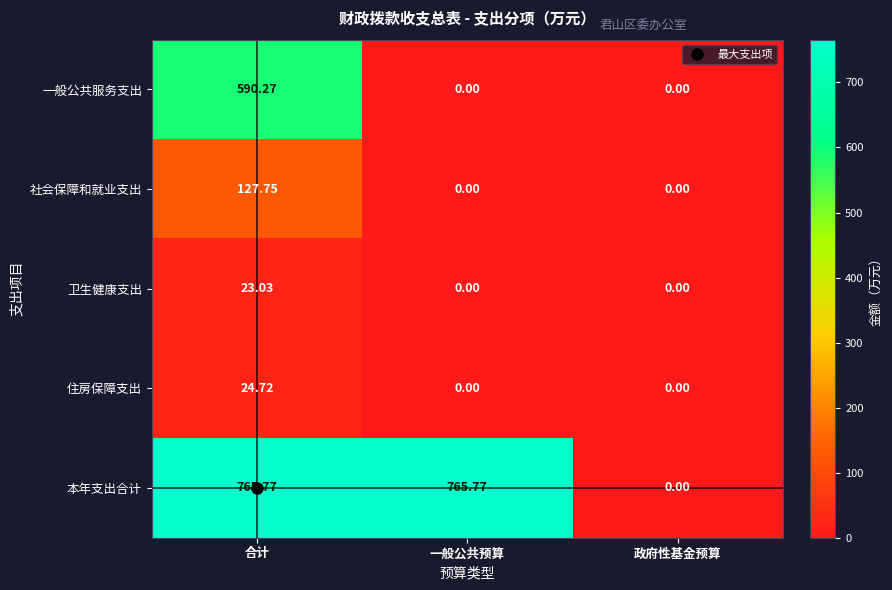

At which label does 本年支出合计 first exceed 765?

合计